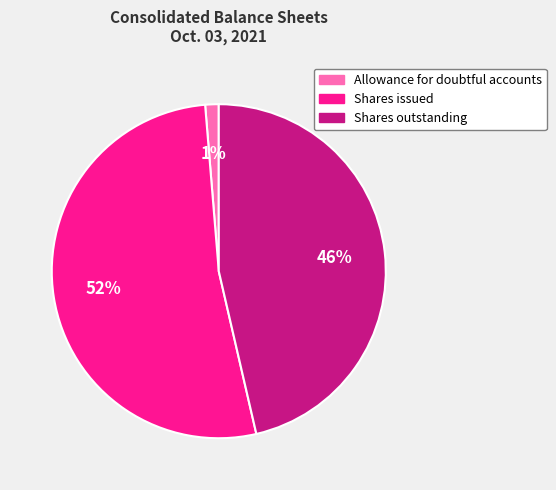

To the nearest percent, what portion does Shares outstanding represent?

46%